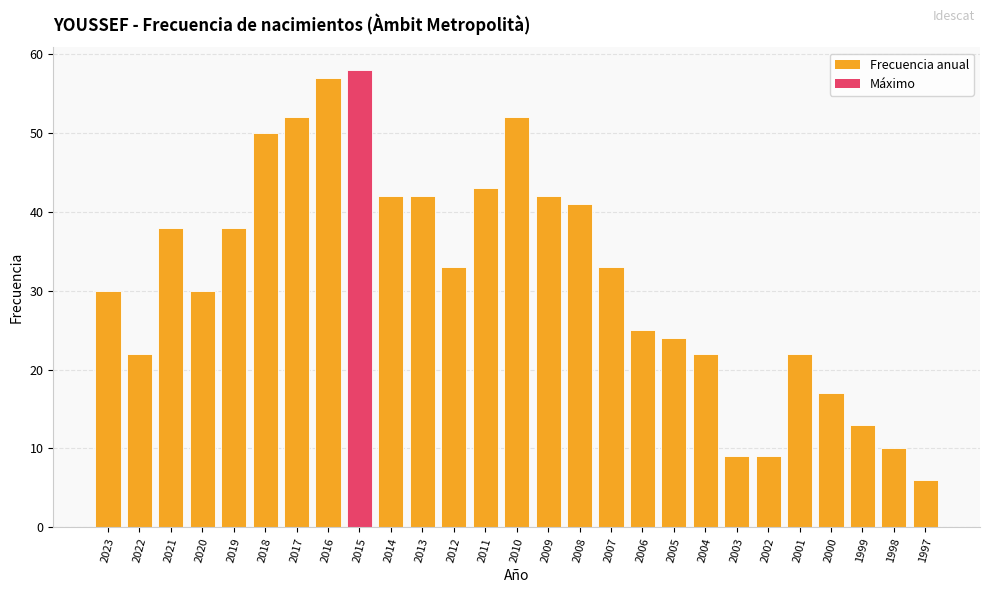

Reading right to left, transcribe all the data shown in this chart.

1997=6	1998=10	1999=13	2000=17	2001=22	2002=9	2003=9	2004=22	2005=24	2006=25	2007=33	2008=41	2009=42	2010=52	2011=43	2012=33	2013=42	2014=42	2015=58	2016=57	2017=52	2018=50	2019=38	2020=30	2021=38	2022=22	2023=30